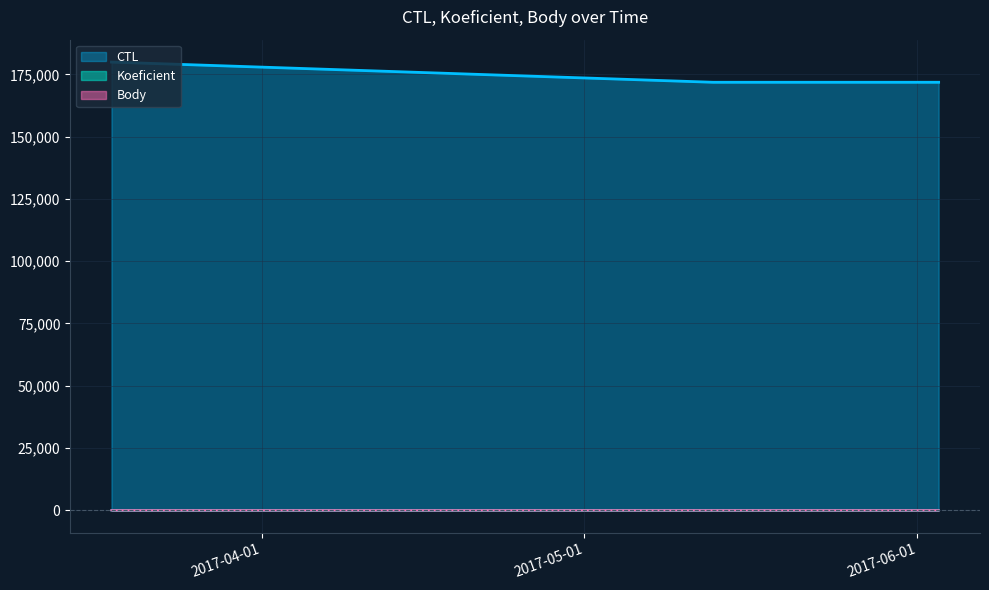

What is the difference between the CTL values at 2017-06-03 and 2017-03-18?

8103